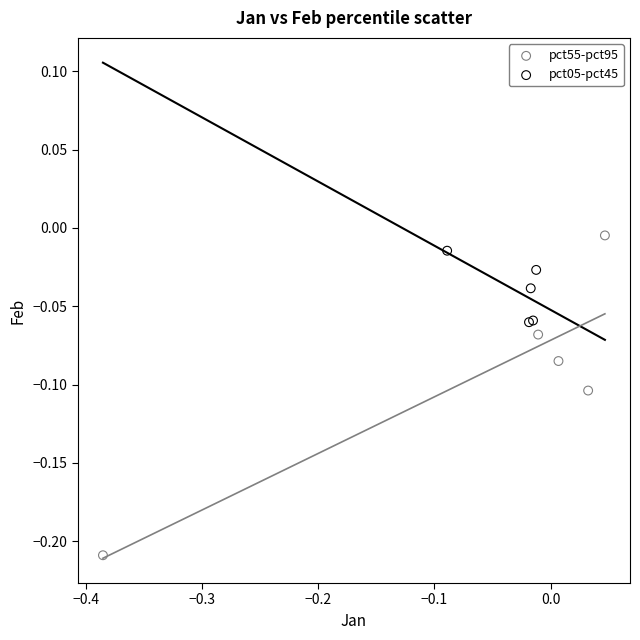

Which series reaches the minimum Y coordinate?

pct55-pct95